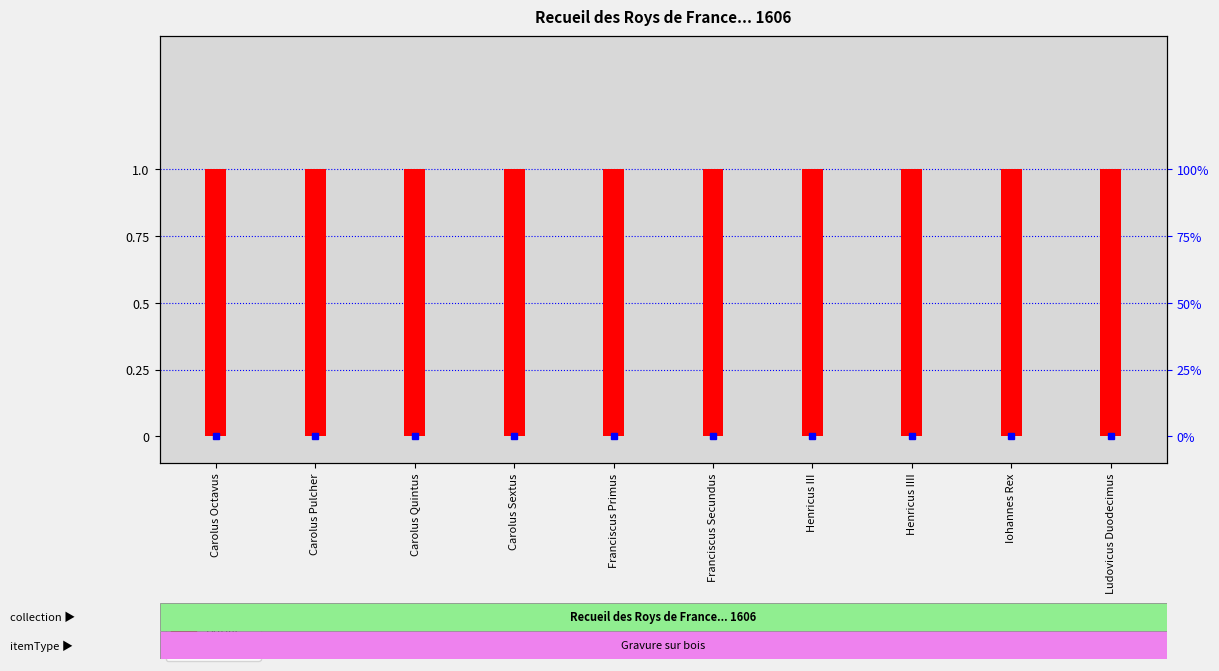

List the labels in order of public value, largest first.

Carolus Octavus, Carolus Pulcher, Carolus Quintus, Carolus Sextus, Franciscus Primus, Franciscus Secundus, Henricus III, Henricus IIII, Iohannes Rex, Ludovicus Duodecimus